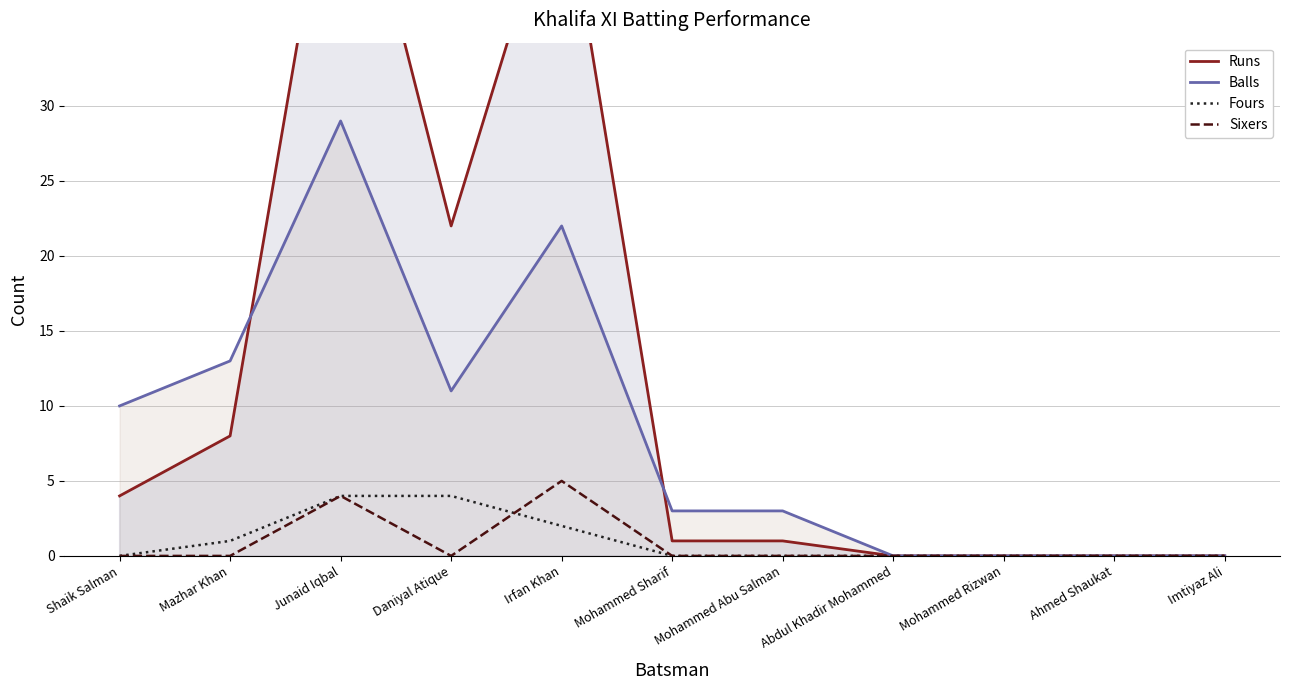

Which category has the highest value across all series?

Junaid Iqbal